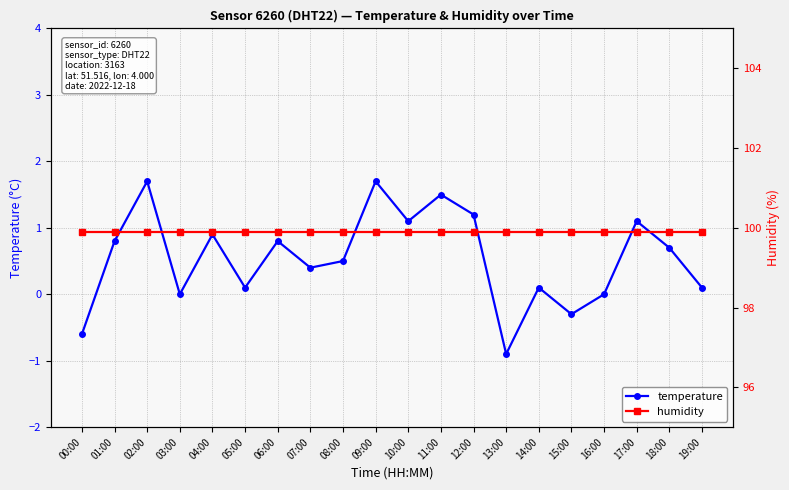

Between 19:00 and 14:00, which is larger?

19:00